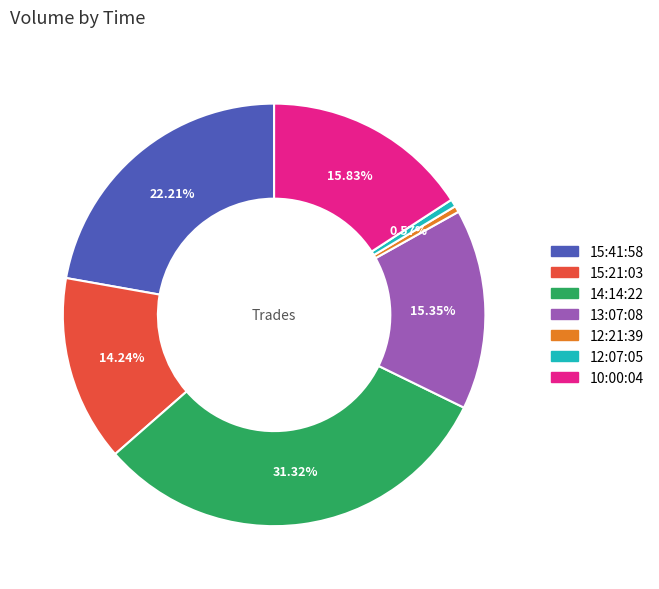

Which slice is the largest?

14:14:22